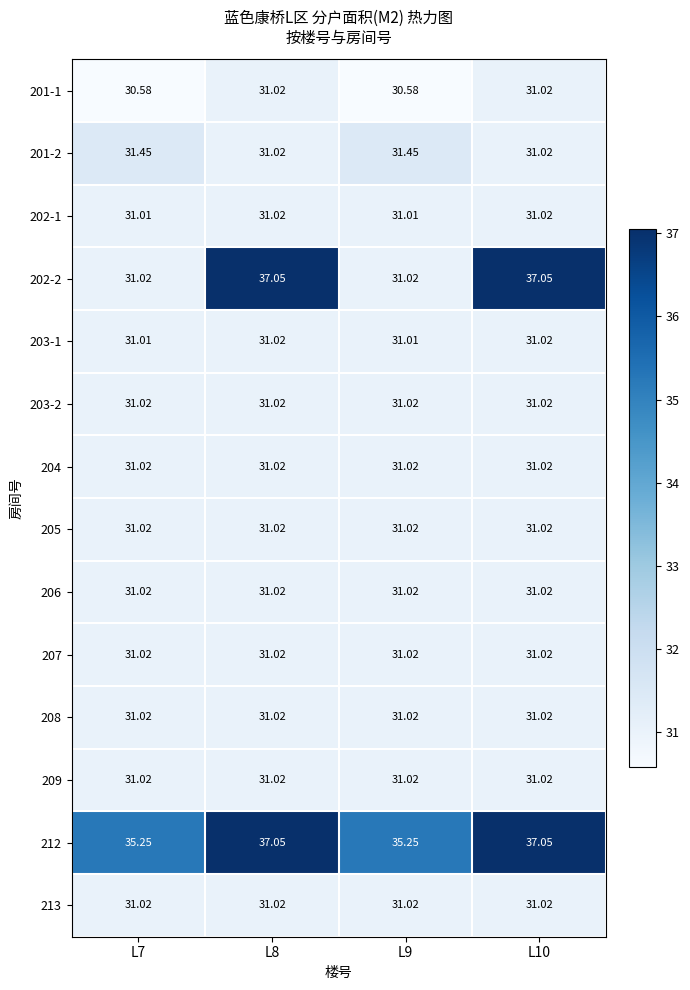

How many series are shown in this chart?

14